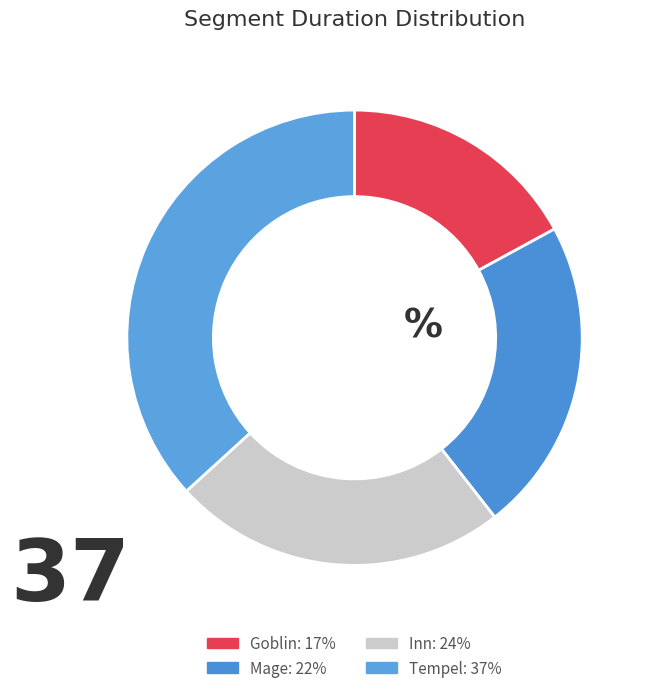

How many segments does this pie chart have?

4